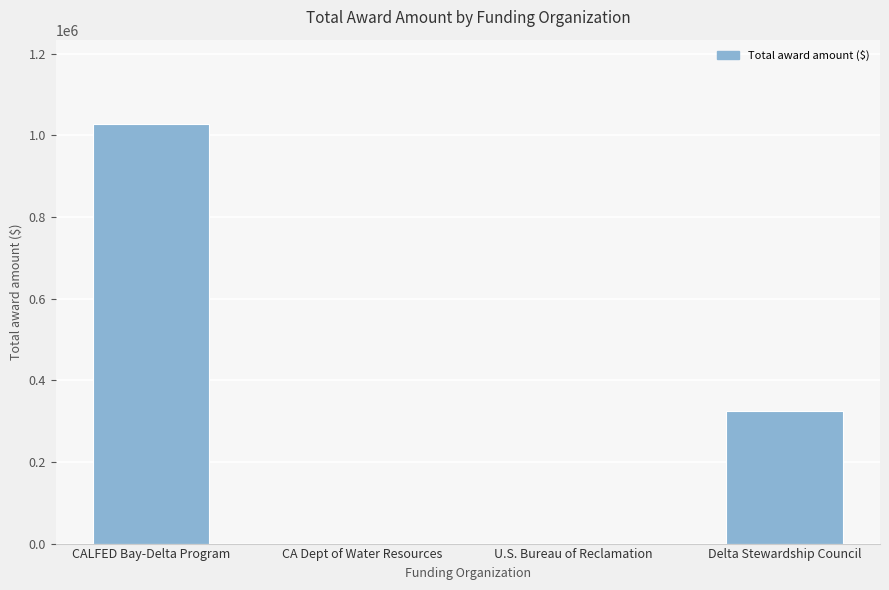

What is the change in value from CALFED Bay-Delta Program to U.S. Bureau of Reclamation?

-1029000.0